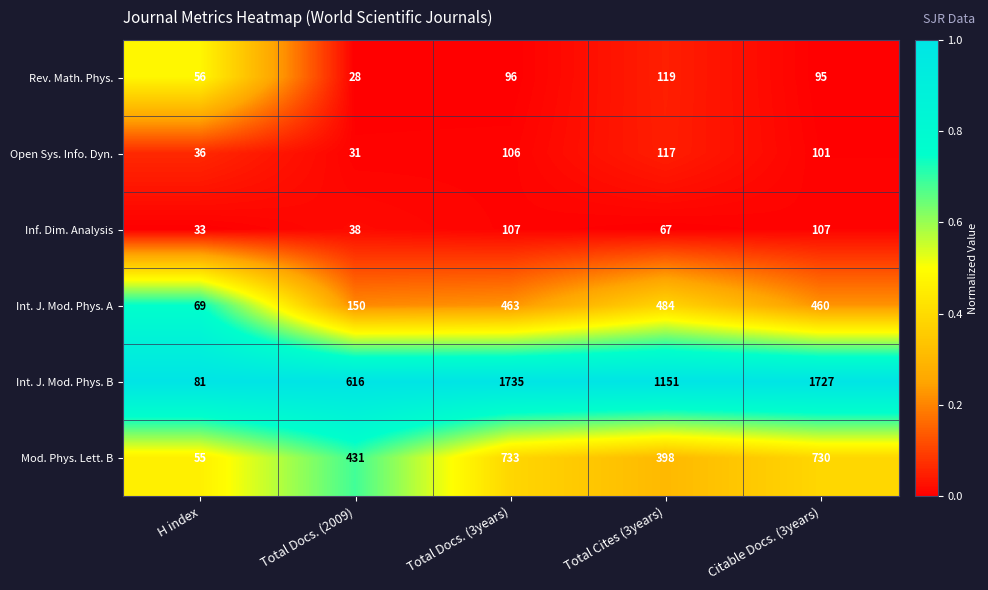

Between Total Cites (3years) and Citable Docs. (3years), which series saw the biggest shift?

Int. J. Mod. Phys. B